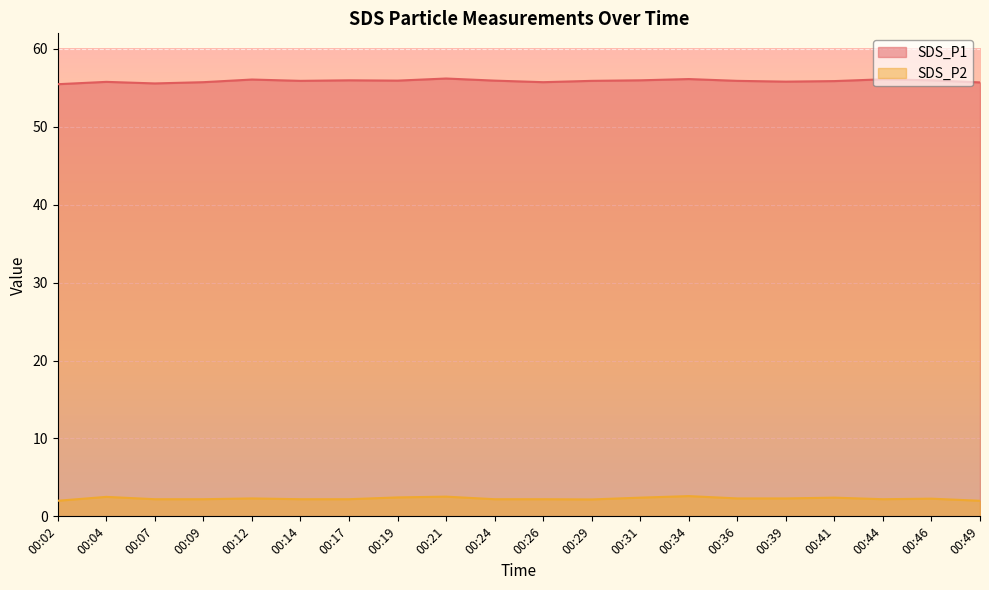

What is the value of the SDS_P1 point at the 2nd from the left?

55.8